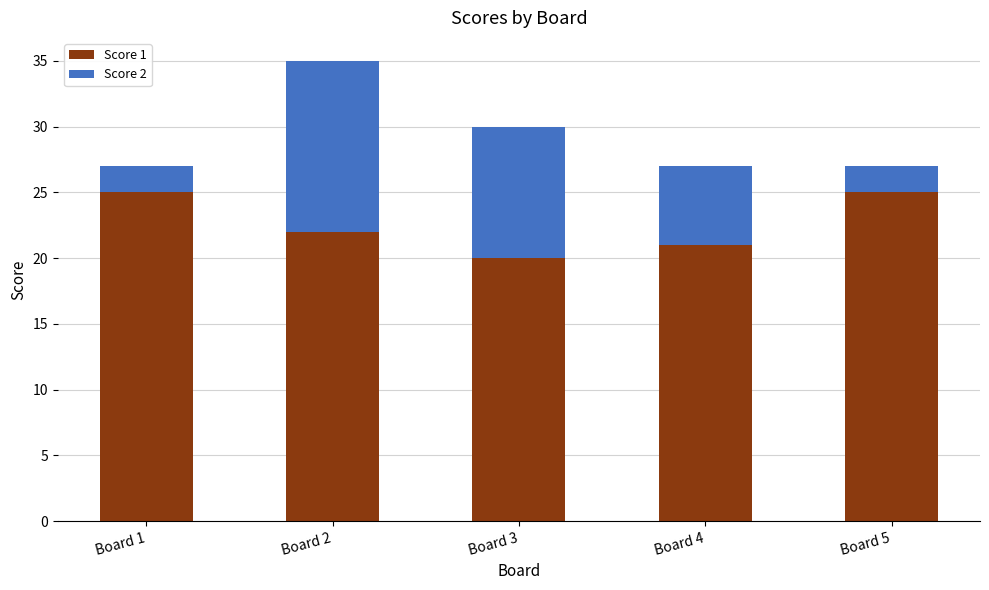

The value of Score 1 at Board 5 is 25. True or false?

True